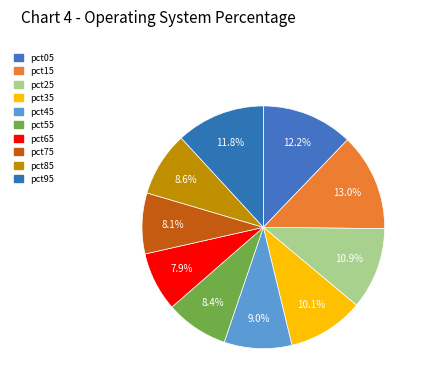

What is the ratio of the value at pct25 to the value at pct05?

0.9